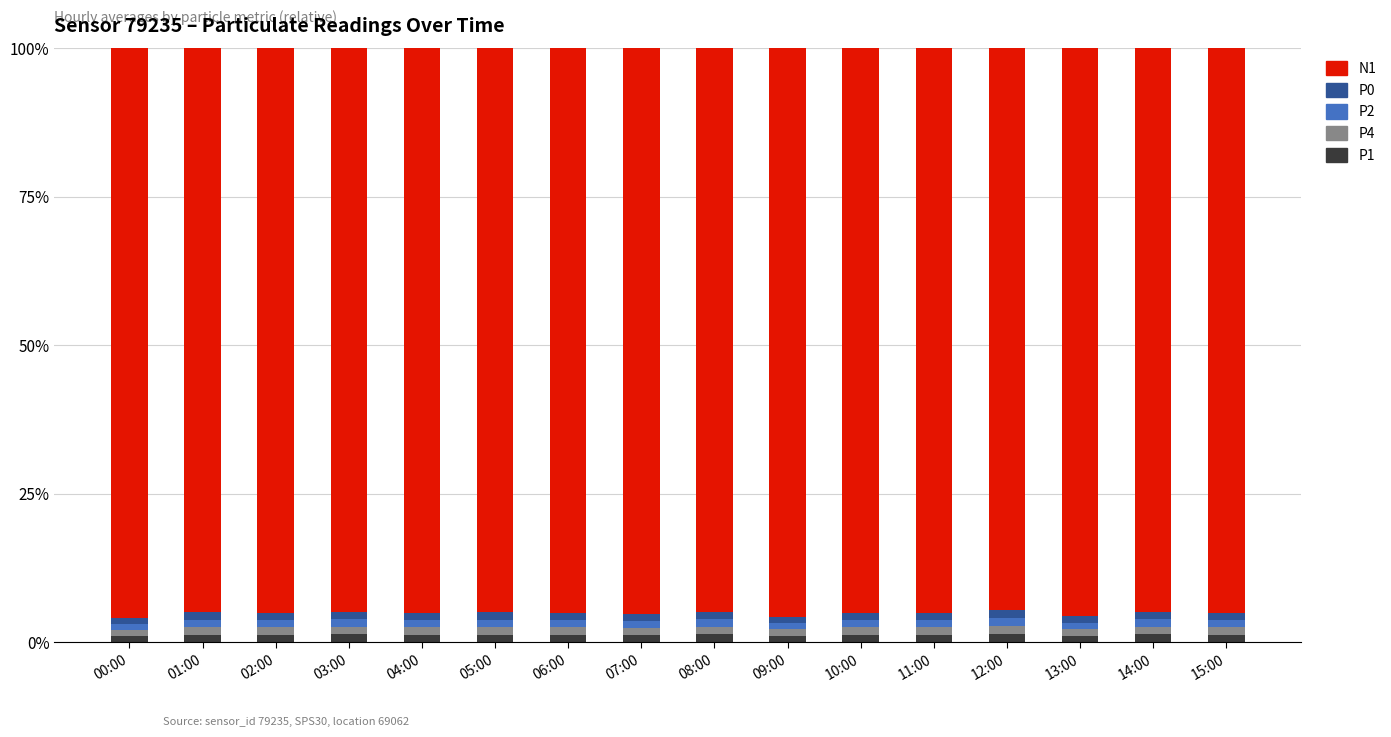

Does the chart contain any negative values?

No